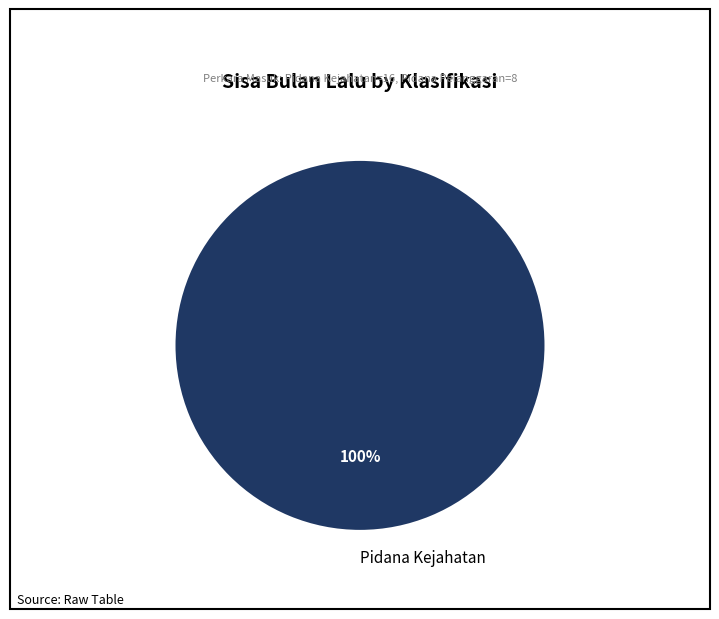

Is it true that Pidana Kejahatan is 100% of the pie?

True